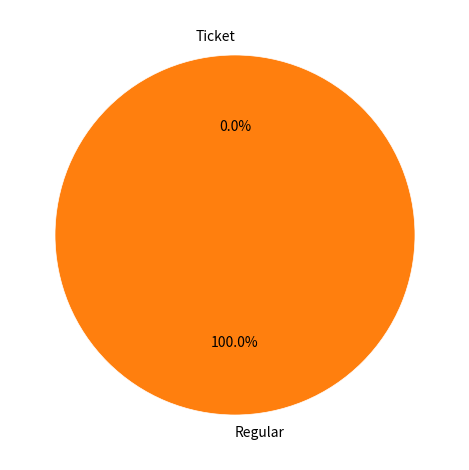

Is there any slice that represents more than half of the pie?

Yes